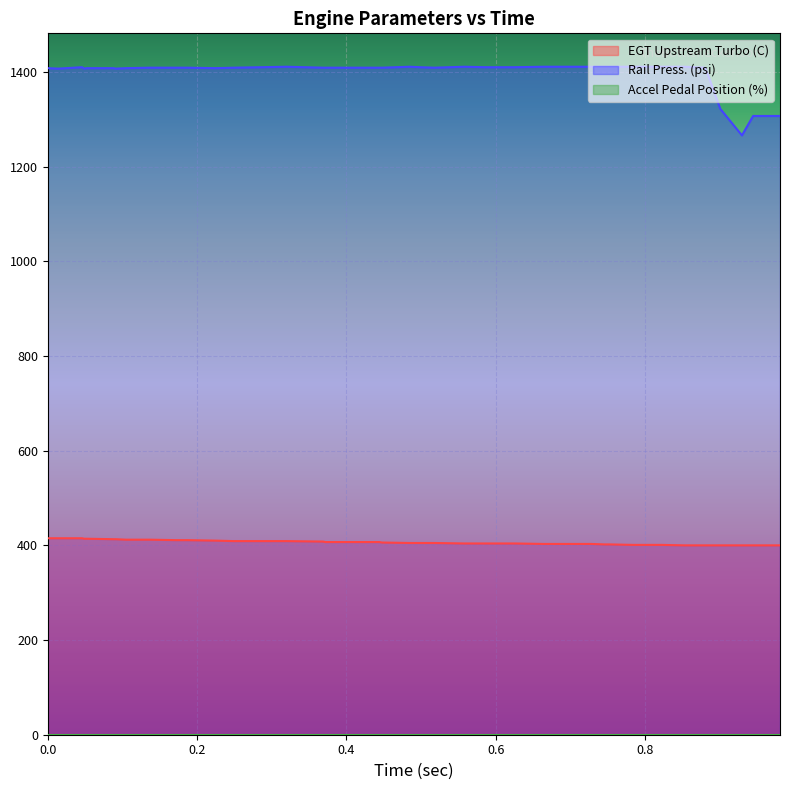

What is the lowest value of the EGT Upstream Turbo (C) series?

400